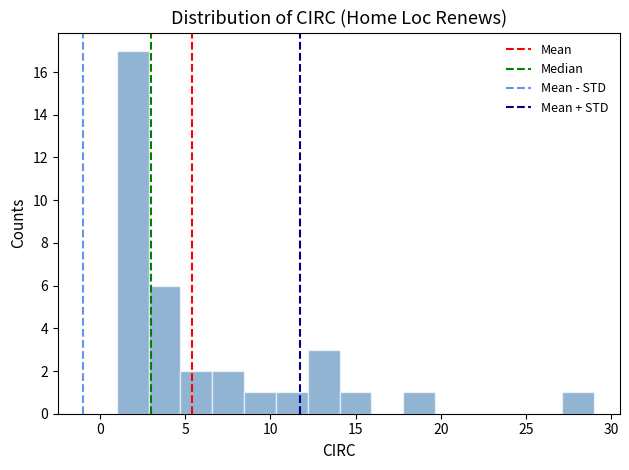

Read against the x-axis, roughly where is the centre of the tallest bar?

2.0